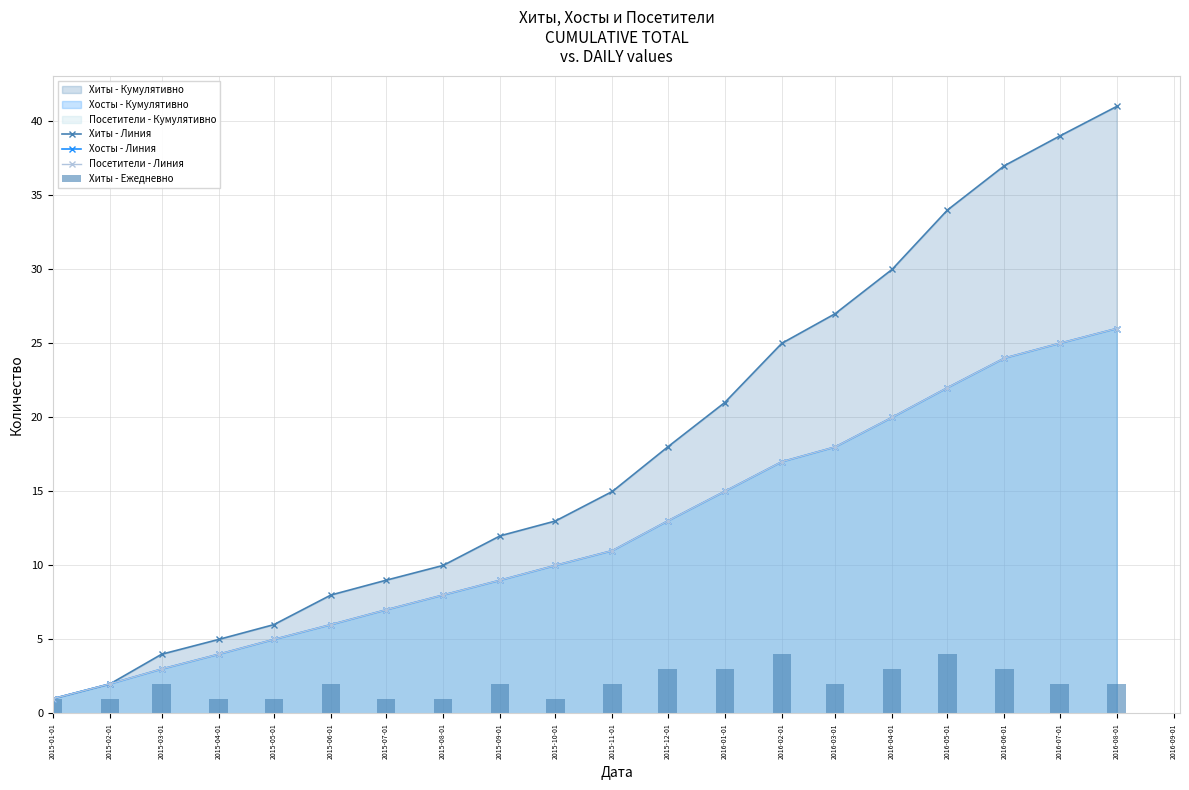

Is it true that Посетители - Линия equals 22 at 2016-05-01?

True